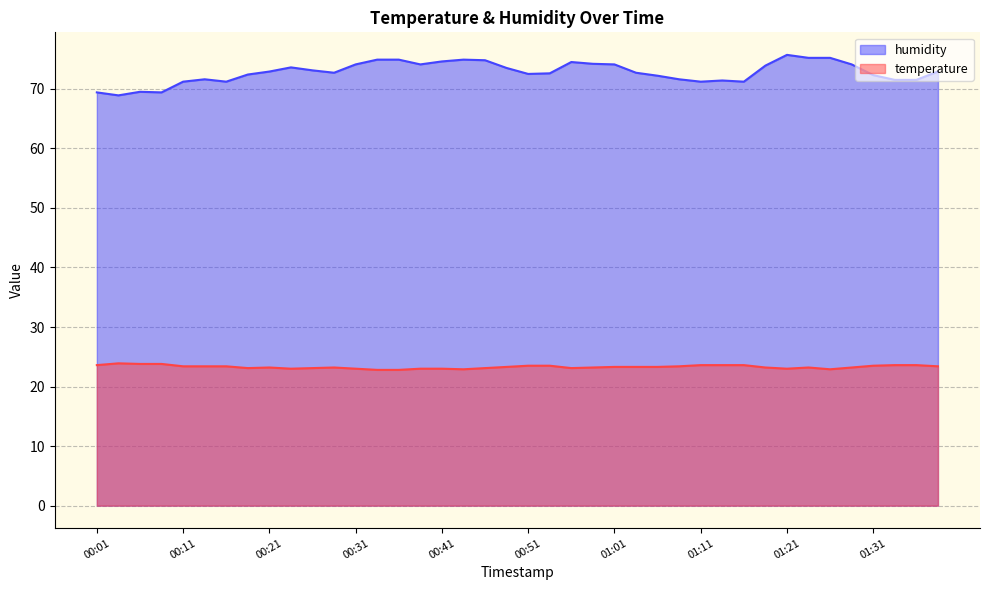

What are all the series names shown in the legend?

humidity, temperature